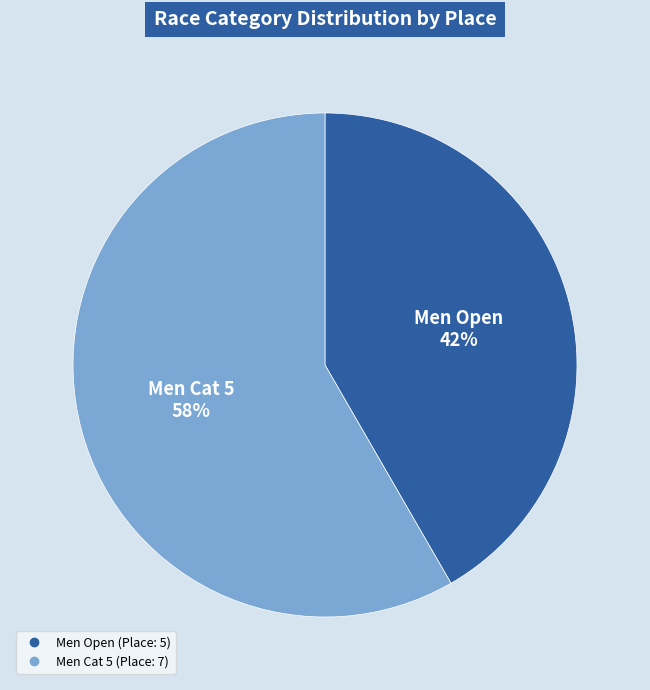

Approximately how many times larger is the value at Men Open compared to Men Cat 5?

0.7